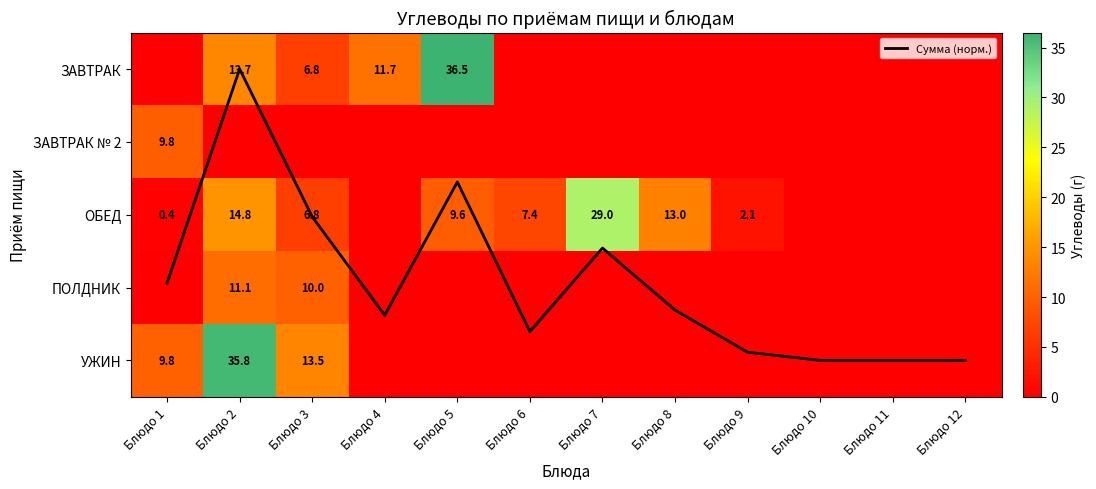

Which series has the largest total across all categories?

ОБЕД